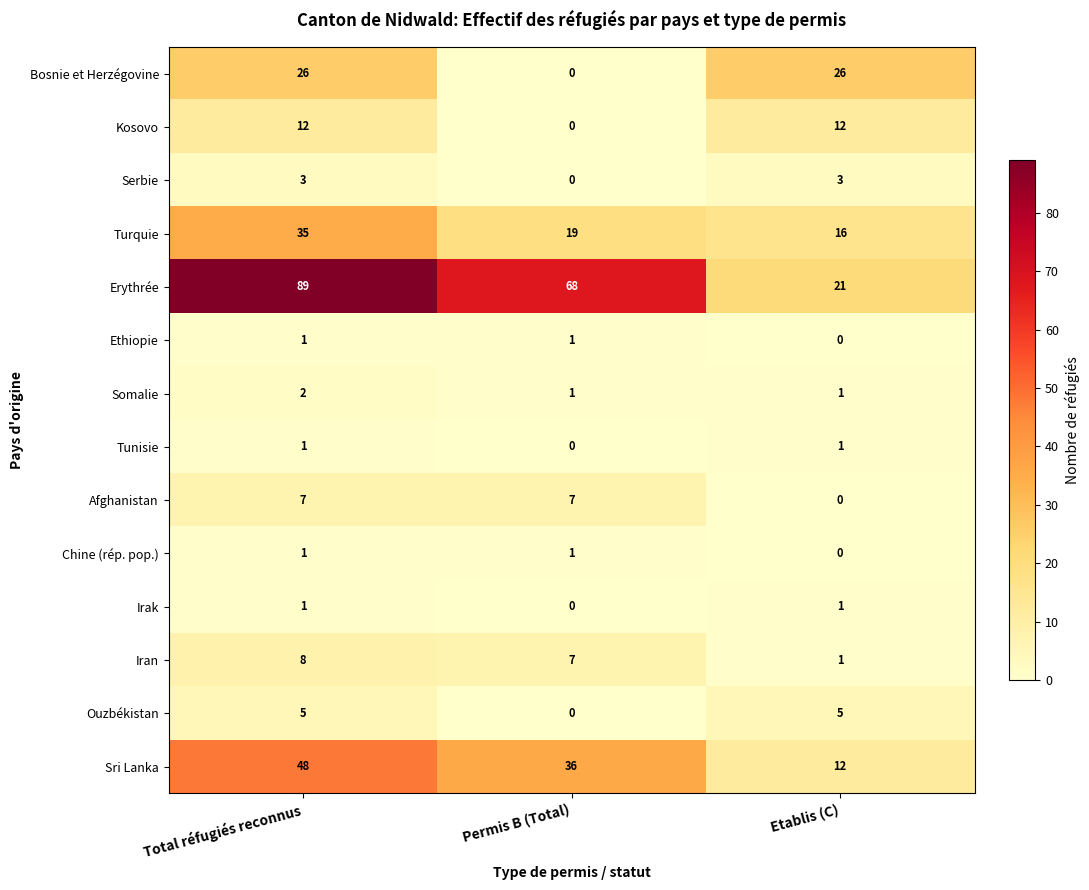

What is the difference between the Turquie values at Total réfugiés reconnus and Etablis (C)?

19